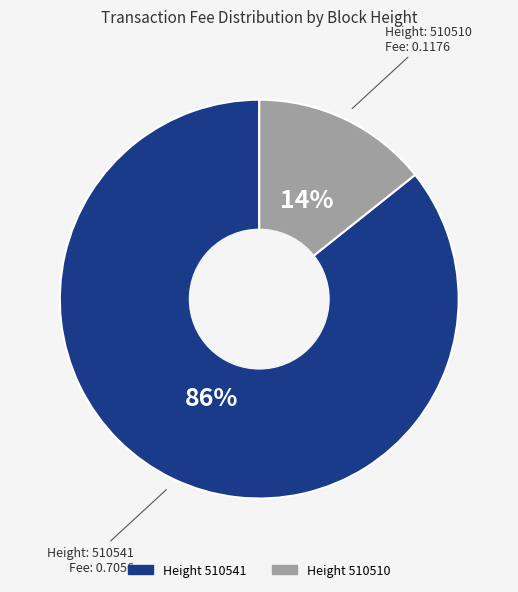

Is there a majority slice in this chart?

Yes